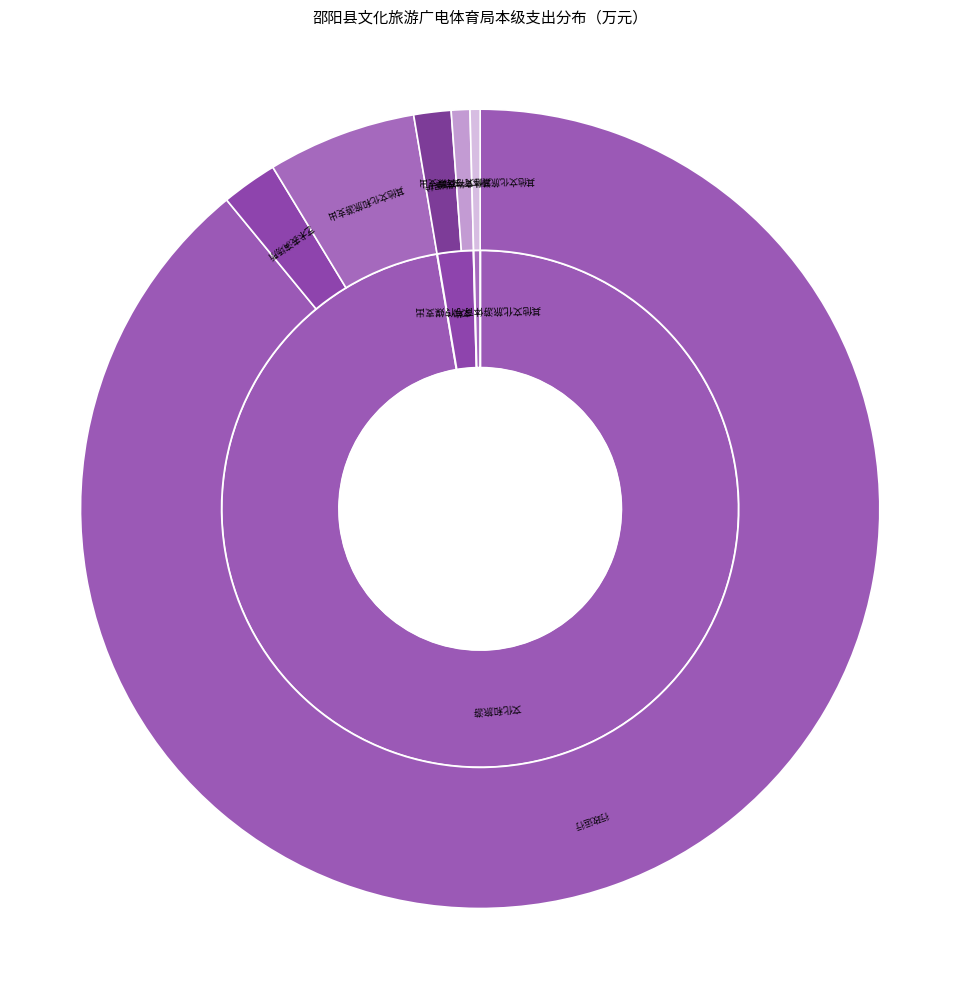

What is the largest slice in the pie chart?

行政运行